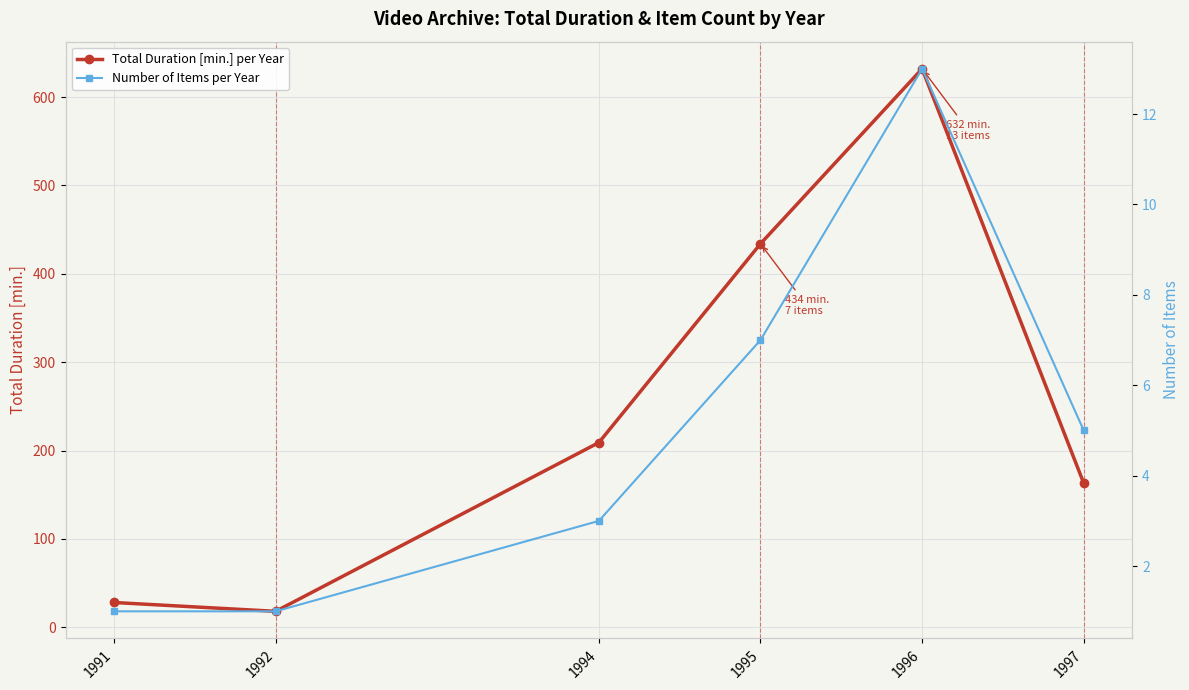

Reading left to right, transcribe all the data shown in this chart.

Total Duration [min.] per Year: 1991=28	1992=18	1994=209	1995=434	1996=632	1997=163
Number of Items per Year: 1991=1	1992=1	1994=3	1995=7	1996=13	1997=5